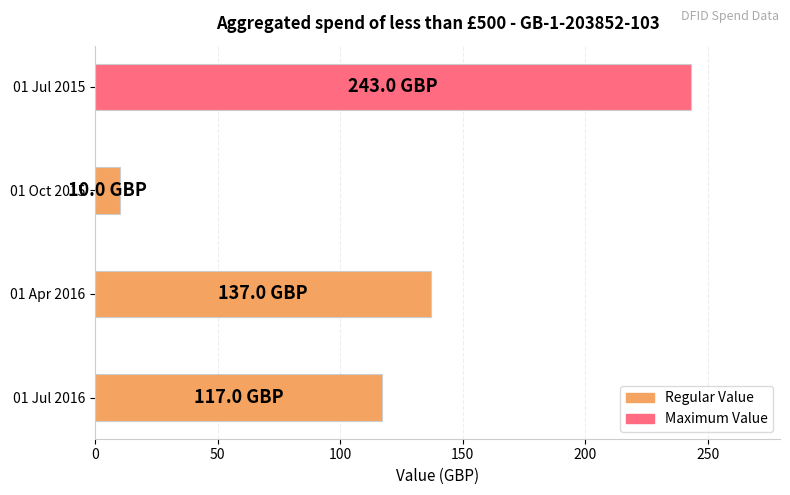

What is the difference between the maximum and second lowest values?

126